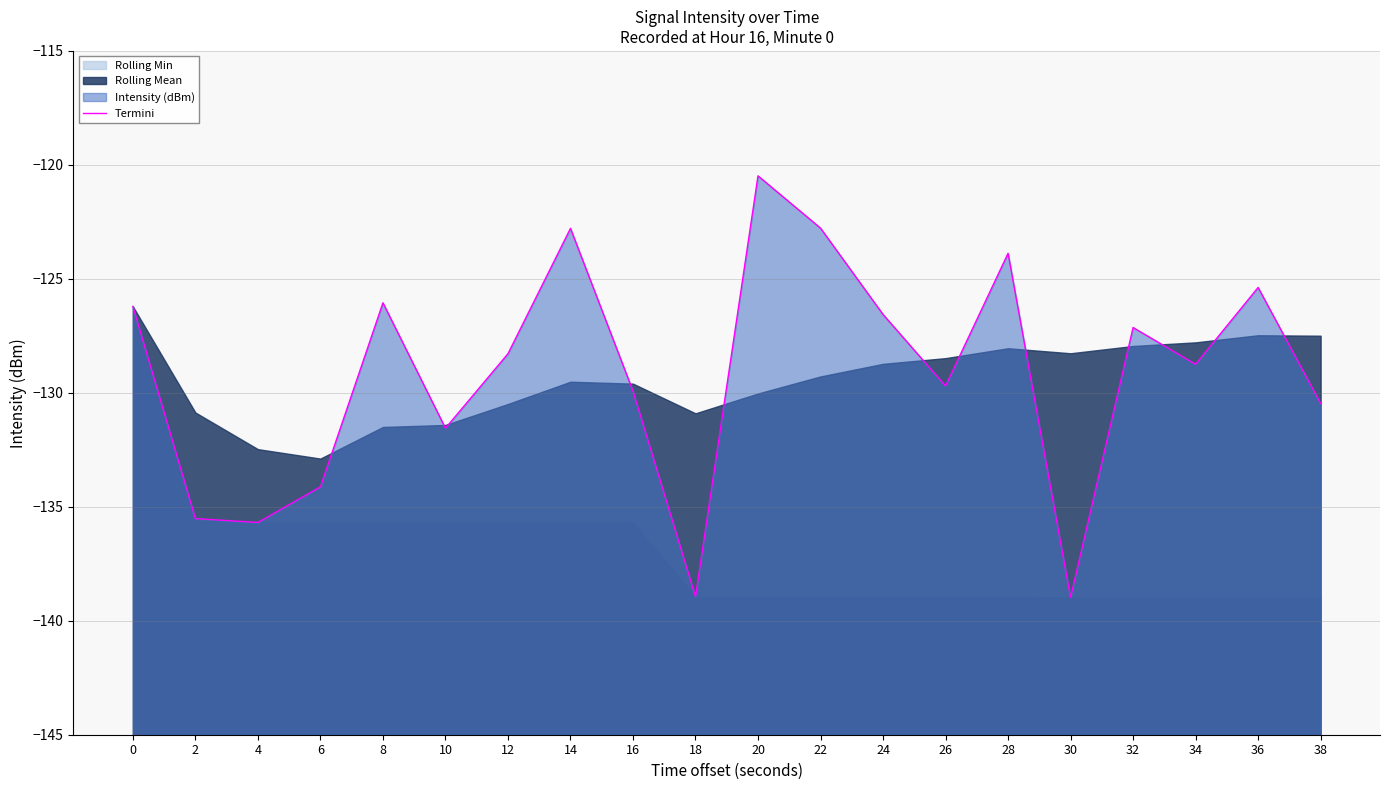

What is the maximum value shown in the chart?

-120.5